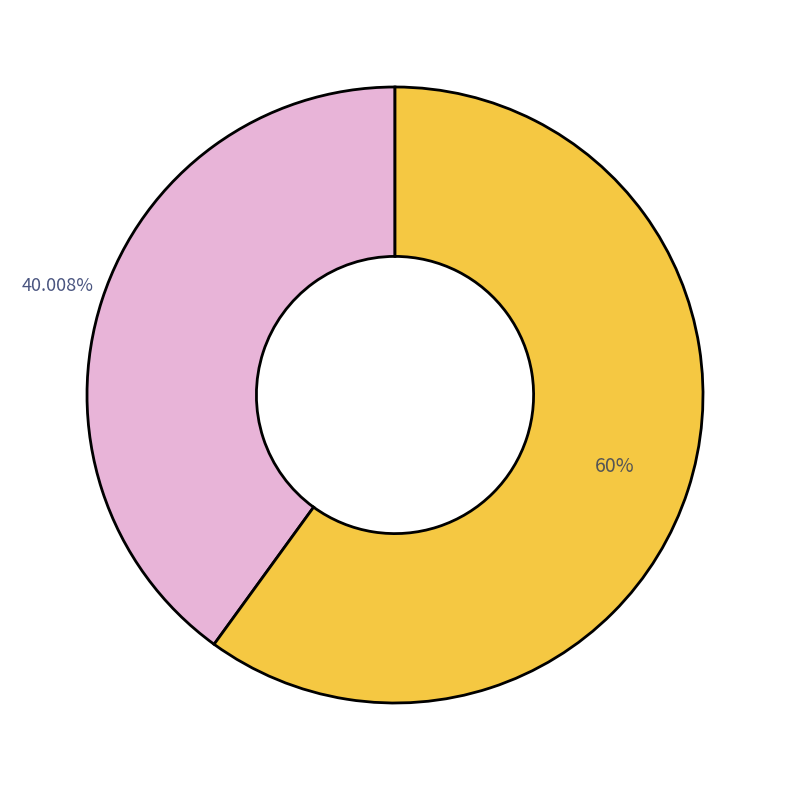

Does any single category account for the majority?

Yes